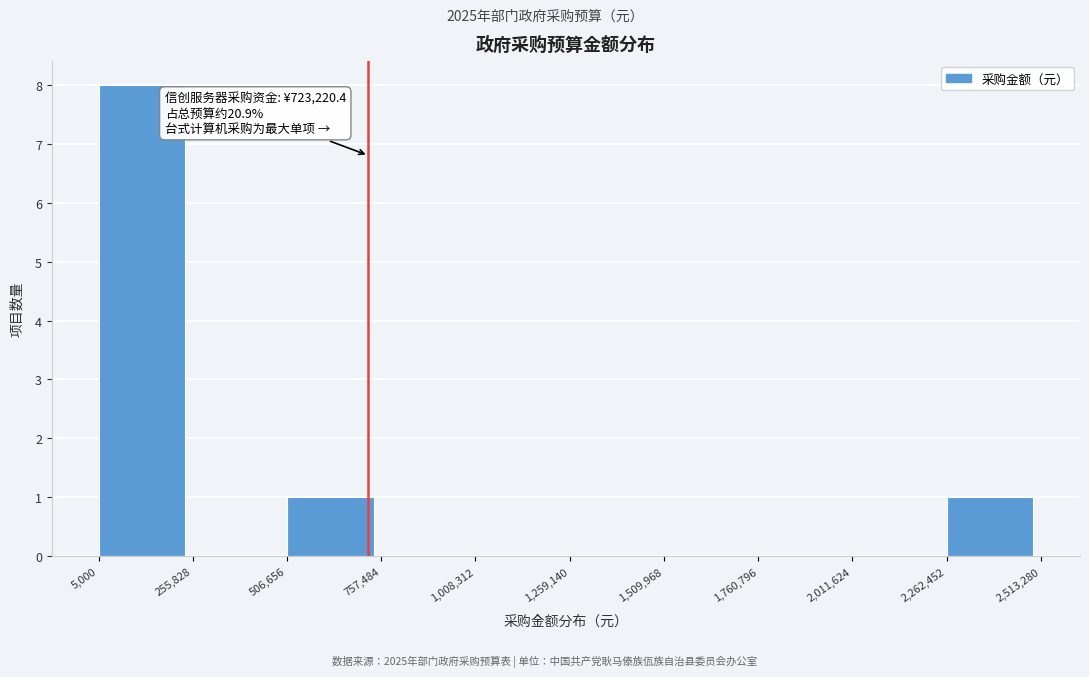

Which range on the x-axis has the tallest bar?

5,000 to 255,828